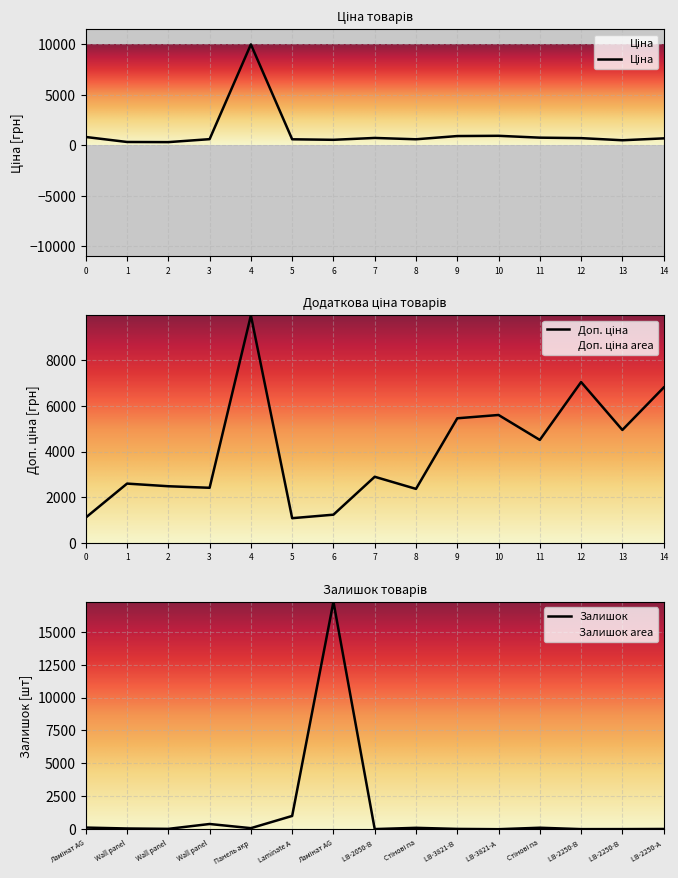

What is the sum of all Доп. ціна values?

60555.5